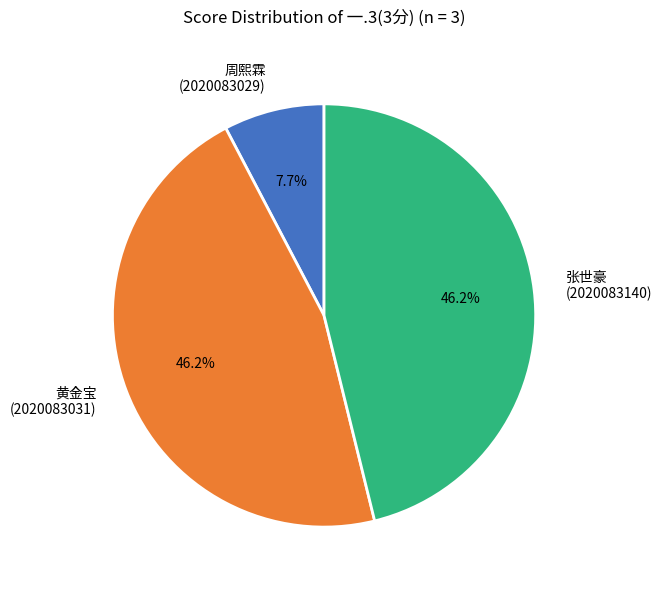

Does any single category account for the majority?

No